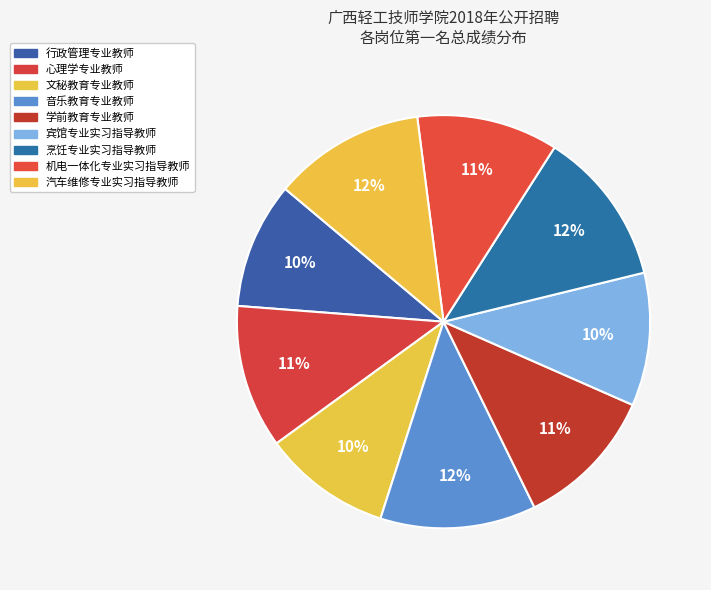

Rank the categories by value from highest to lowest.

音乐教育专业教师, 烹饪专业实习指导教师, 汽车维修专业实习指导教师, 心理学专业教师, 学前教育专业教师, 机电一体化专业实习指导教师, 宾馆专业实习指导教师, 文秘教育专业教师, 行政管理专业教师